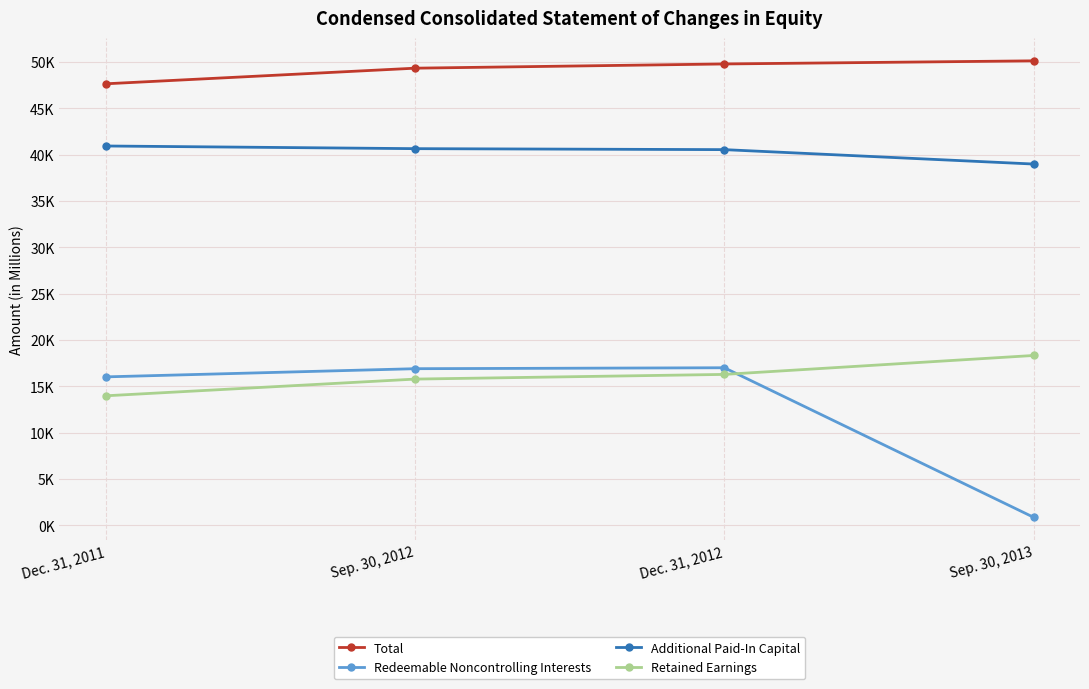

What is the spread (max minus min) of values at Dec. 31, 2012?

33516